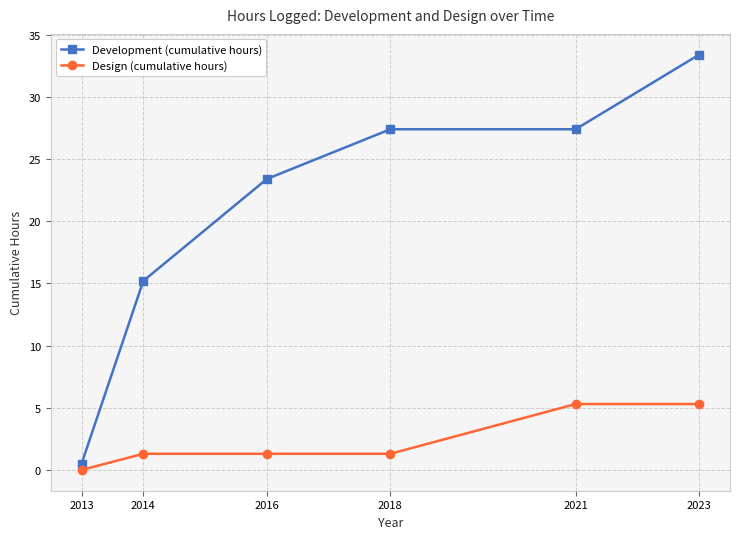

What is the sum of the Design (cumulative hours) values at 2013 and 2023?

5.3